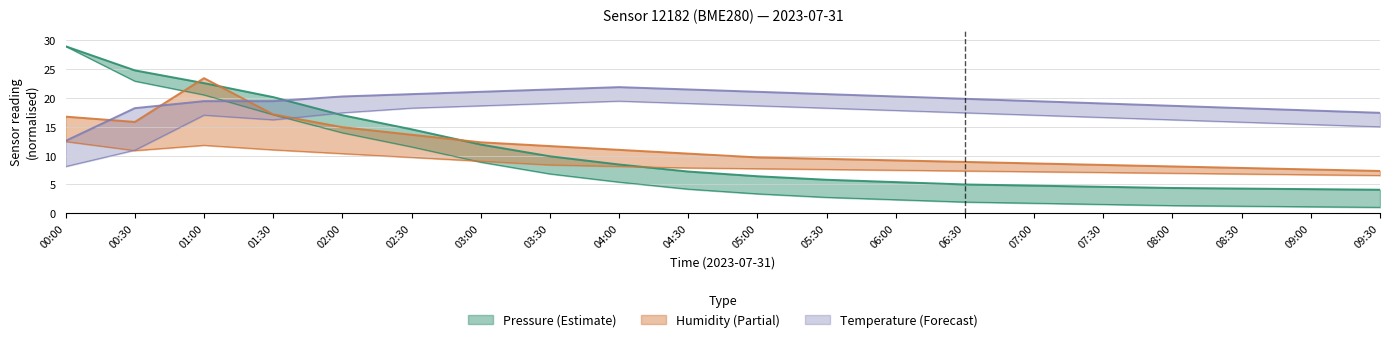

The value of temperature at 00:00 is 4.3. True or false?

False